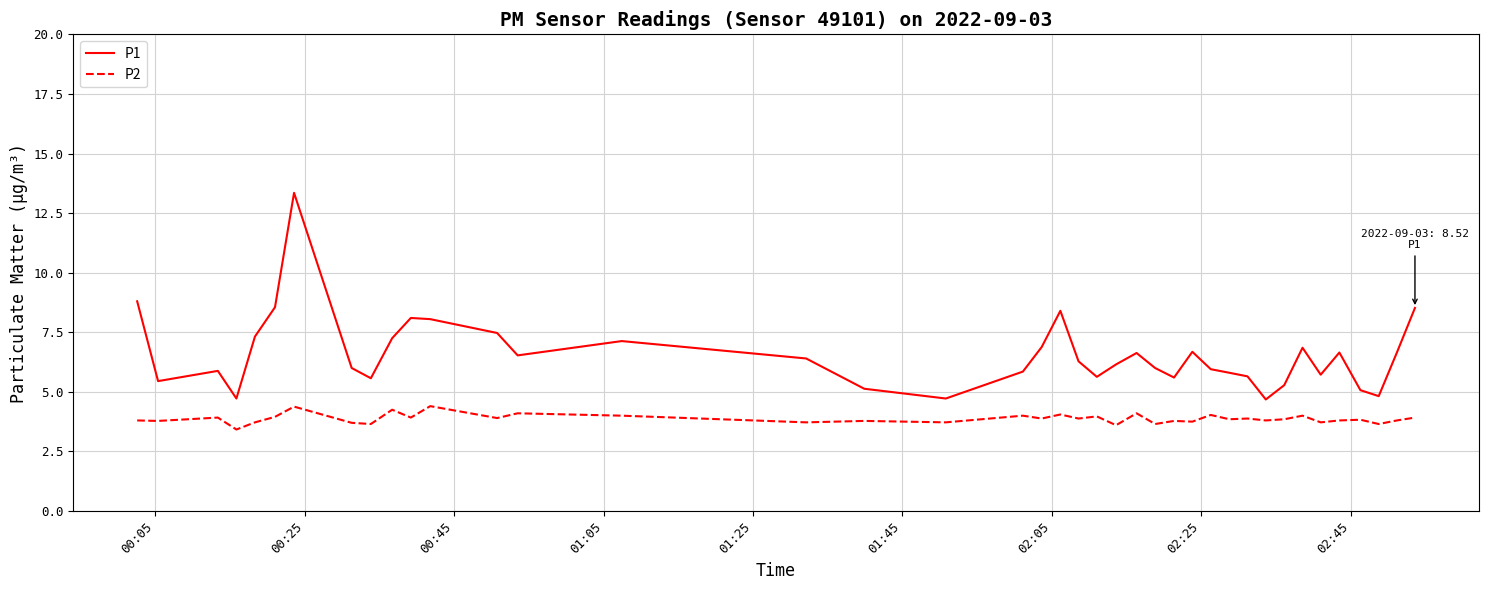

Which series has the largest total across all categories?

P1